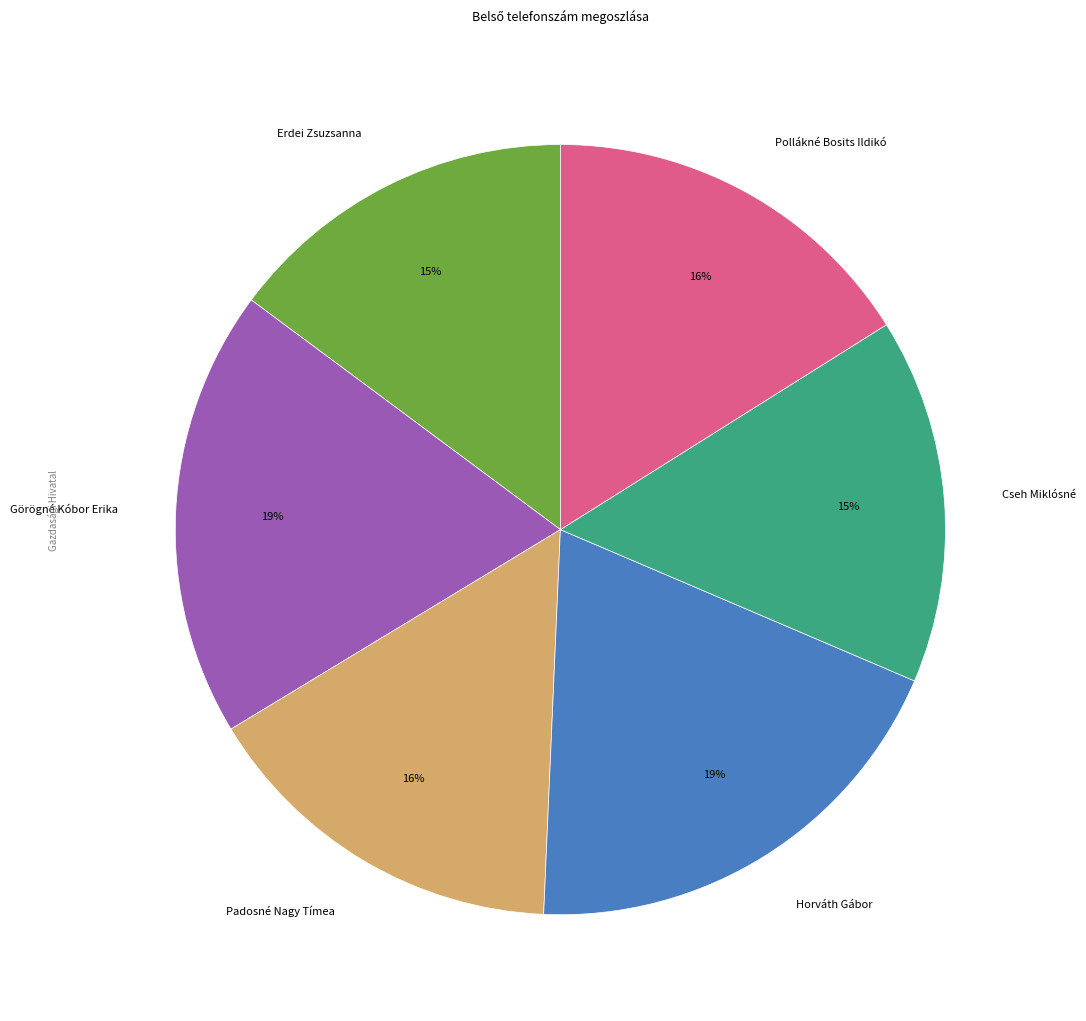

The Erdei Zsuzsanna slice represents 15% of the pie. True or false?

True